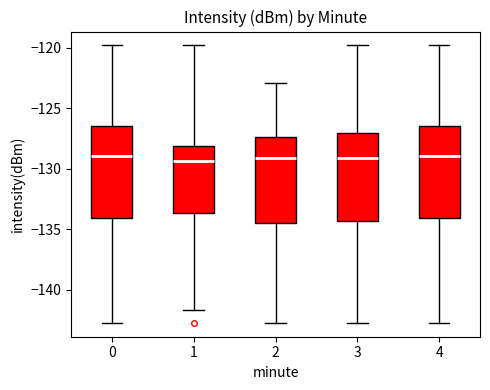

Reading left to right, read every box against the y-axis: the position of its median line, the range the box covers, and the ends of its whiskers. The values are not printed on the chart, so give them approximately, as read against the axis.

0: median -129.0, box -134.0 to -126.5, whiskers -142.5 to -120.0
1: median -129.5, box -133.5 to -128.0, whiskers -141.5 to -120.0
2: median -129.0, box -134.5 to -127.5, whiskers -142.5 to -123.0
3: median -129.0, box -134.5 to -127.0, whiskers -142.5 to -120.0
4: median -129.0, box -134.0 to -126.5, whiskers -142.5 to -120.0